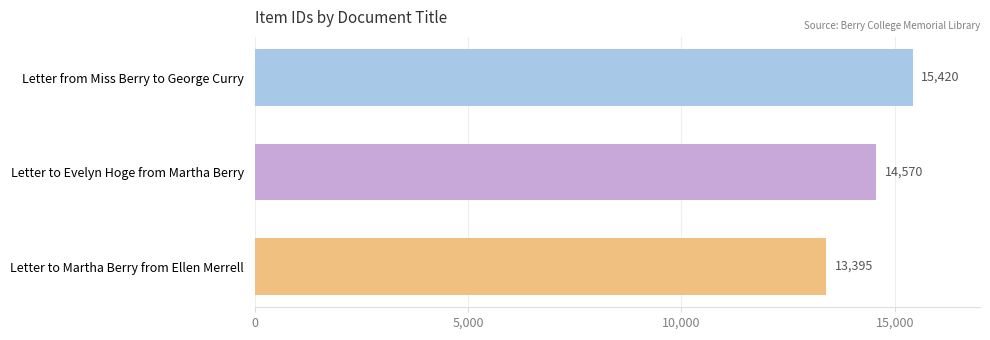

Count the values in the range 13395 to 15420.

3